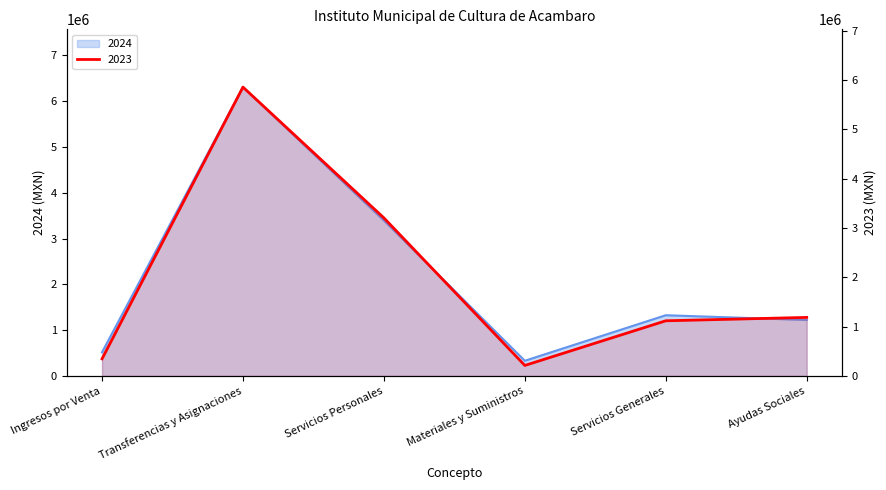

Which series has the largest total across all categories?

2024